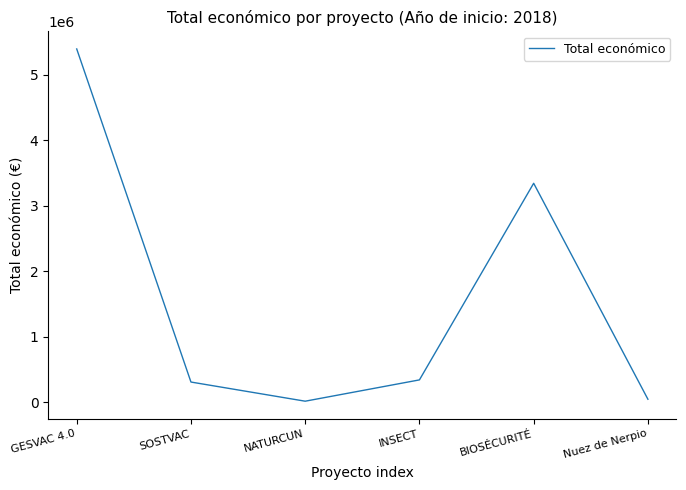

Reading left to right, list all the values displayed in this chart.

GESVAC 4.0=5390598	SOSTVAC=311553	NATURCUN=19478	INSECT=344243	BIOSÉCURITÉ=3342252	Nuez de Nerpio=49300